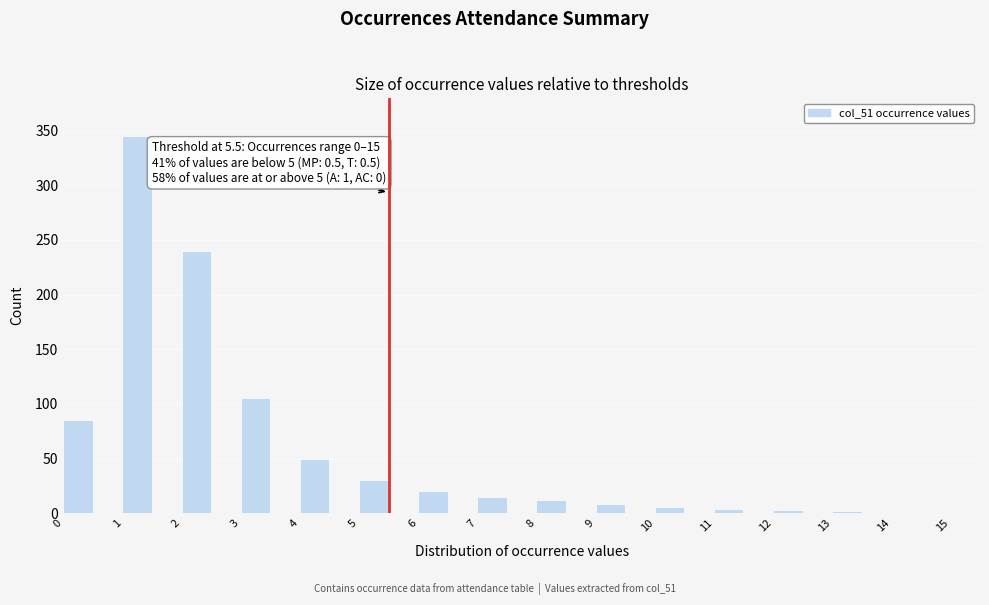

Over which range of the x-axis is the bar tallest?

1.0 to 1.5